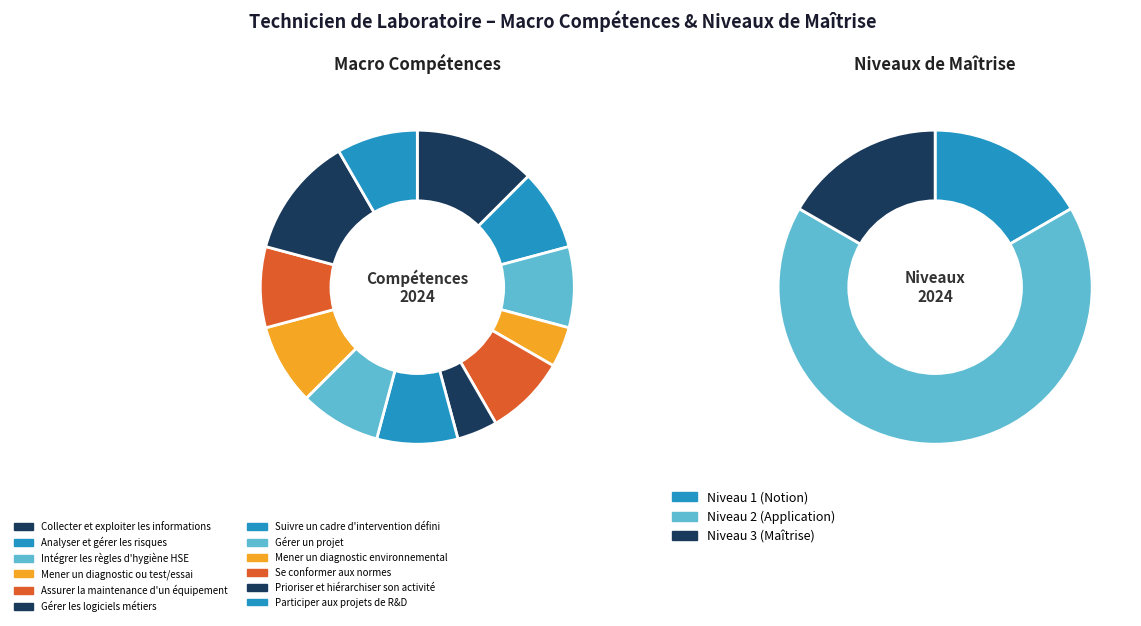

How many slices are in this pie chart?

12